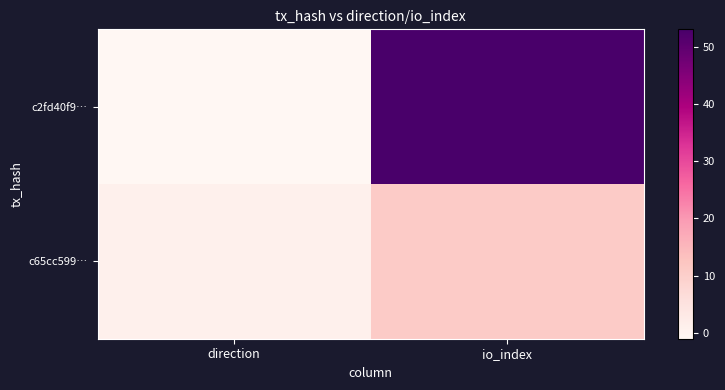

Which series has the largest range (max minus min)?

c2fd40f9…